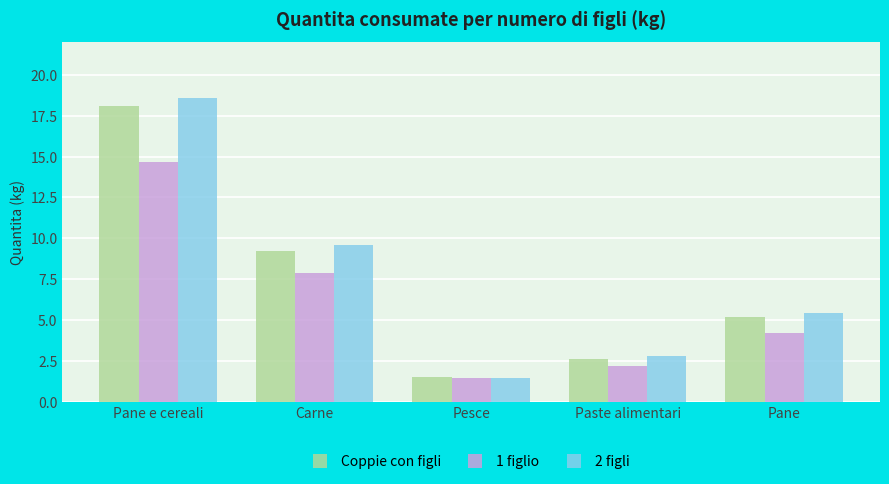

How many bars are there in total?

15